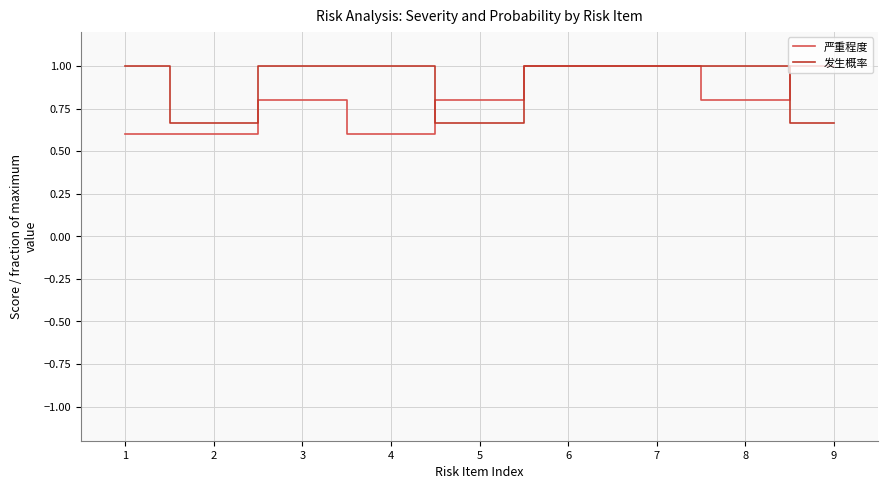

The 发生概率 series shows 1.3 at 3. True or false?

False